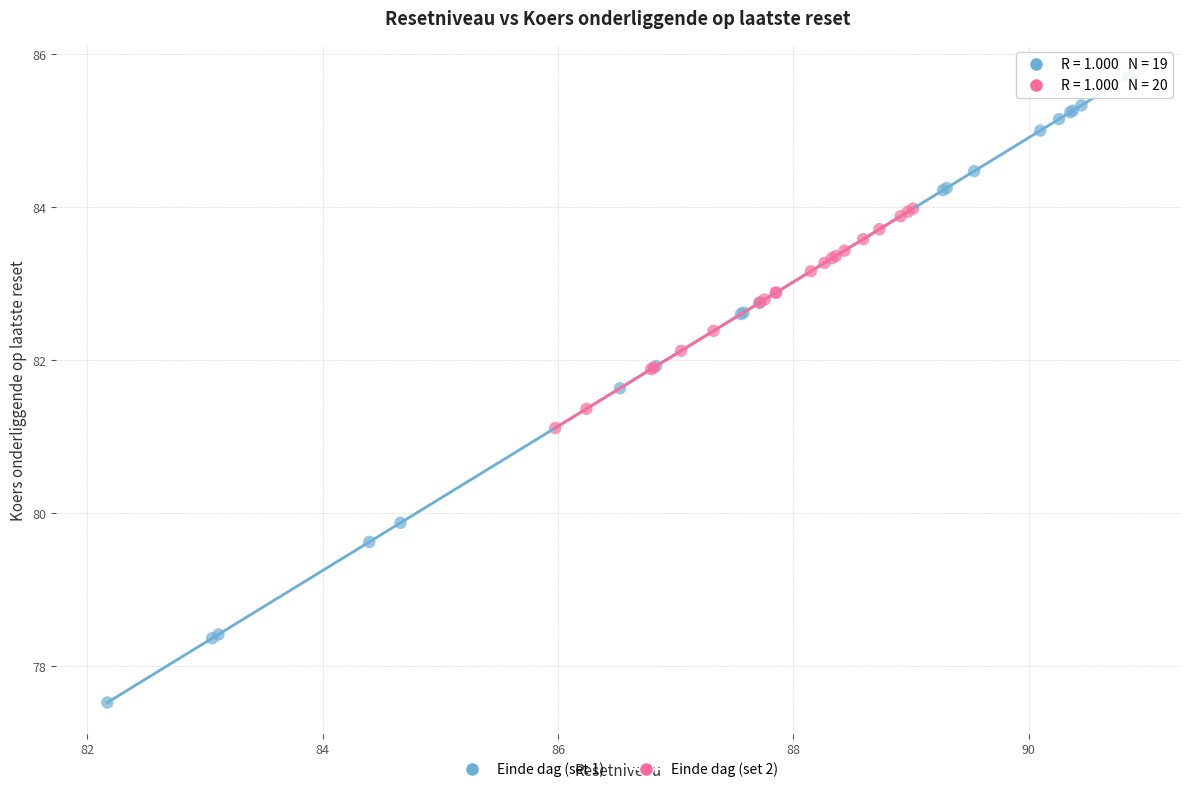

Which series reaches the maximum Y coordinate?

Einde dag (set 1)